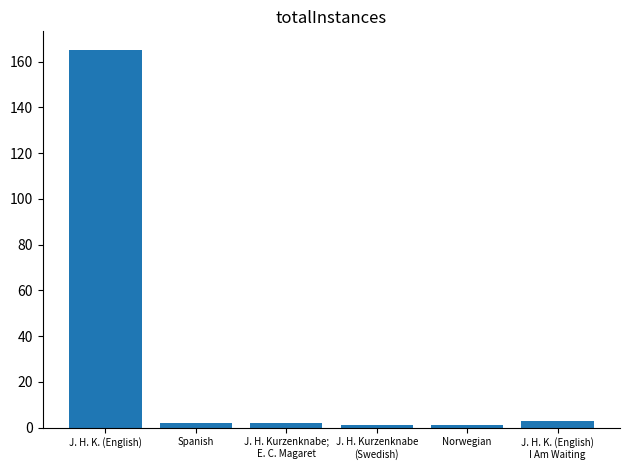

Reading left to right, list all the values displayed in this chart.

J. H. K. (English)=165	Spanish=2	J. H. Kurzenknabe;
E. C. Magaret=2	J. H. Kurzenknabe
(Swedish)=1	Norwegian=1	J. H. K. (English)
I Am Waiting=3